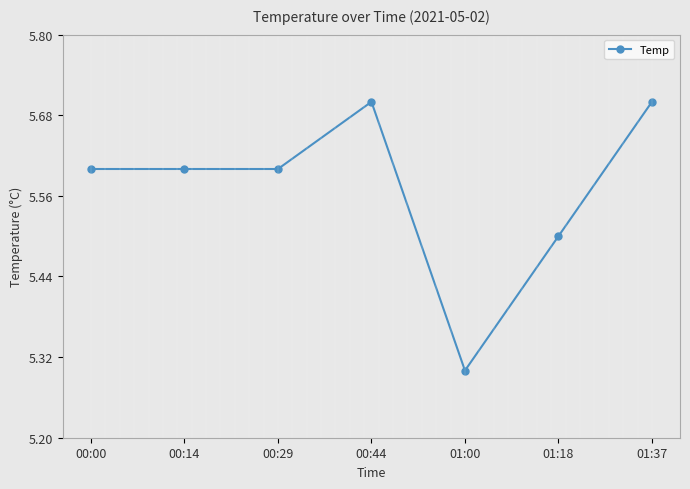

What is the label of the 5th point from the right?

00:29